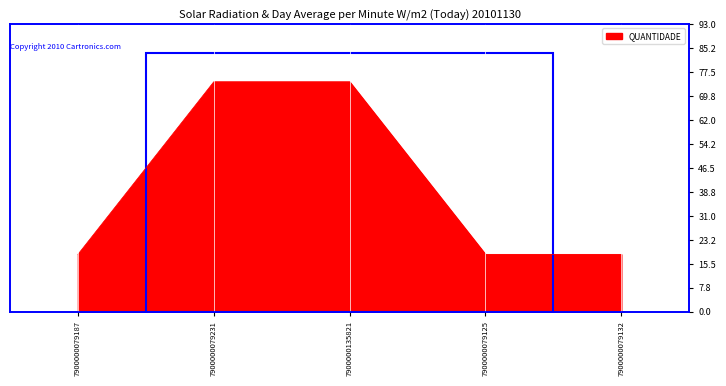

What is the sum of the values at 7900000079132 and 7900000079187?

2